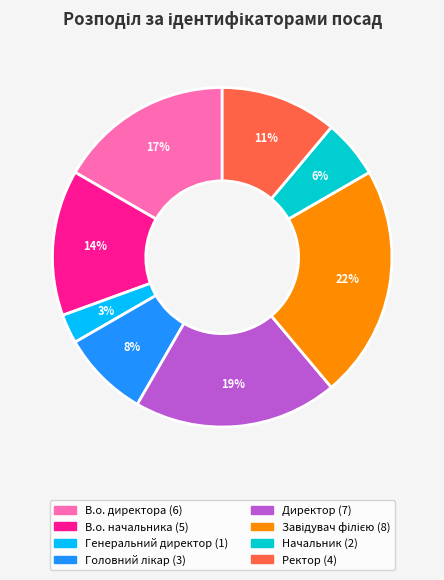

The Ректор slice represents 18% of the pie. True or false?

False